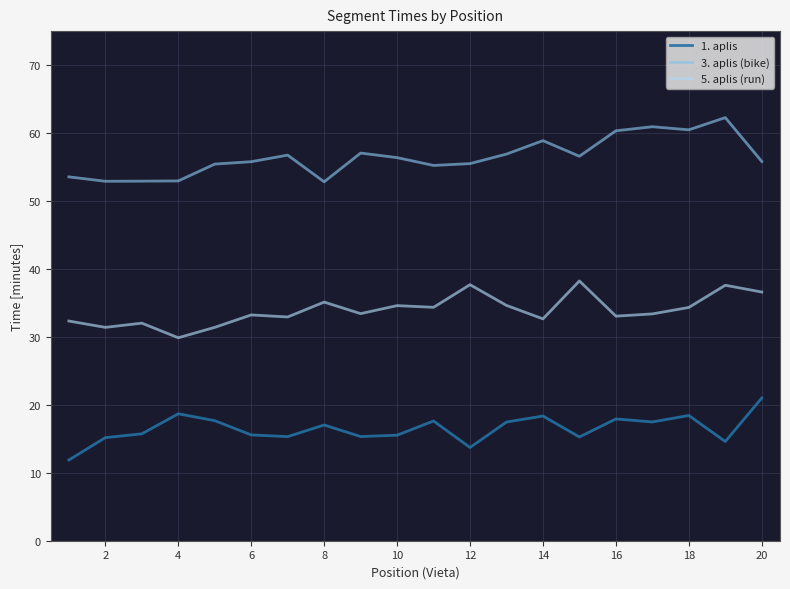

Which series has the largest total across all categories?

3. aplis (bike)